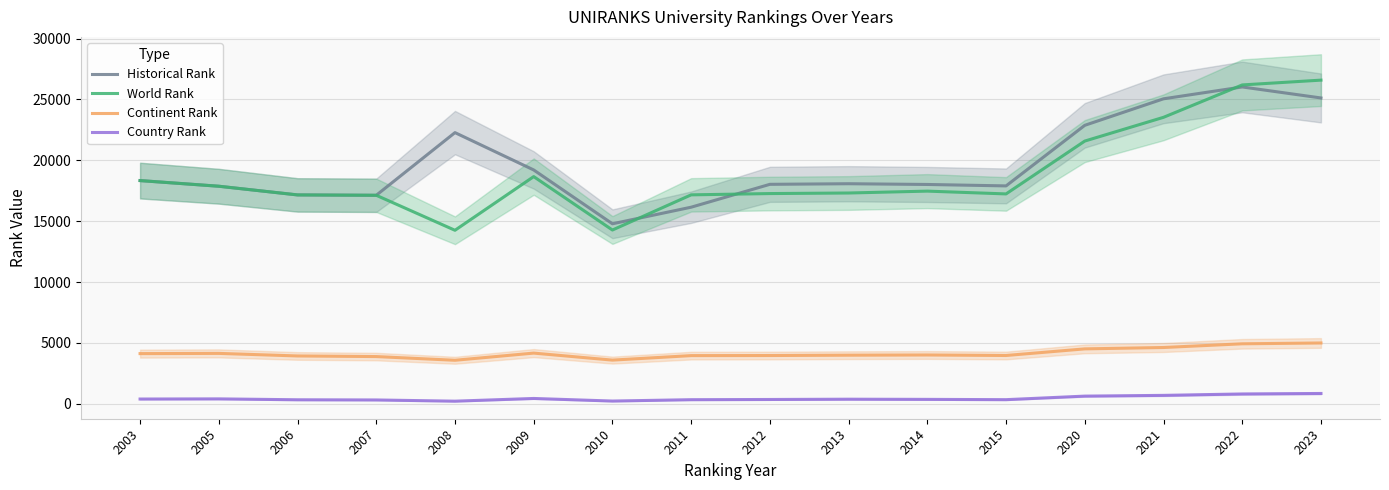

At 2023, list the series in order from smallest to largest.

Country Rank, Continent Rank, Historical Rank, World Rank